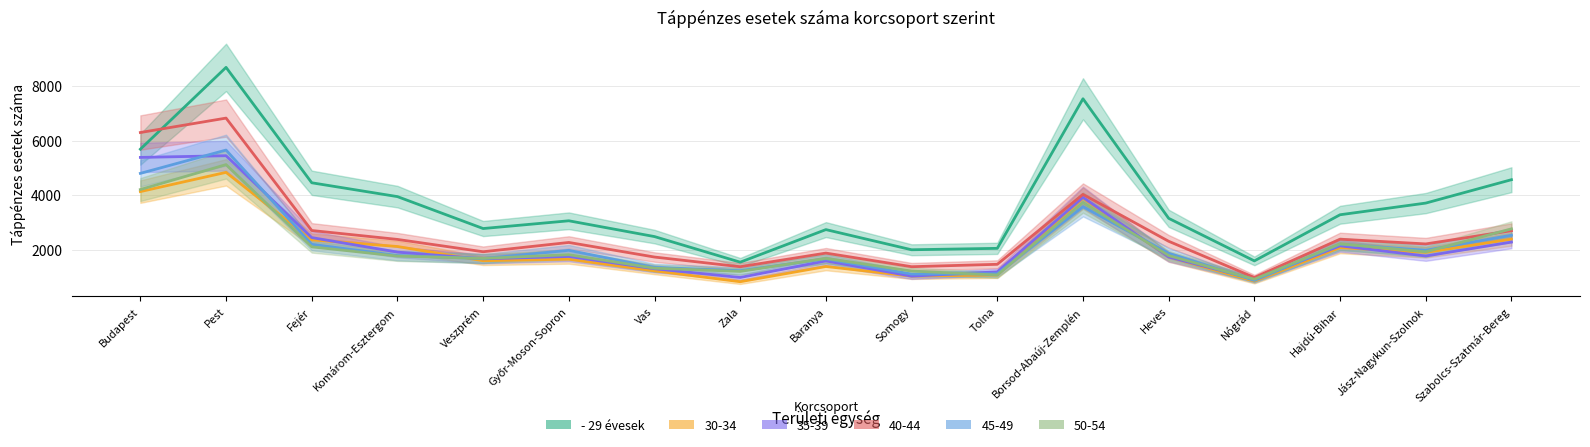

Reading right to left, list all the values displayed in this chart.

- 29 évesek: 4567	3710	3282	1591	3151	7533	2051	1999	2738	1544	2482	3061	2777	3947	4454	8684	5685
30-34: 2387	1904	2079	850	1733	3889	1074	1033	1386	828	1226	1654	1598	2118	2361	4836	4131
35-39: 2281	1770	2143	919	1735	3920	1190	1033	1591	983	1303	1753	1667	1913	2445	5446	5384
40-44: 2697	2213	2386	982	2310	4029	1466	1378	1877	1377	1732	2267	1926	2378	2705	6825	6296
45-49: 2532	1982	2199	876	1870	3578	1121	1107	1666	1232	1352	1978	1677	1788	2199	5653	4799
50-54: 2766	1923	2217	919	1785	3730	1074	1218	1685	1206	1323	1819	1682	1767	2106	5120	4206